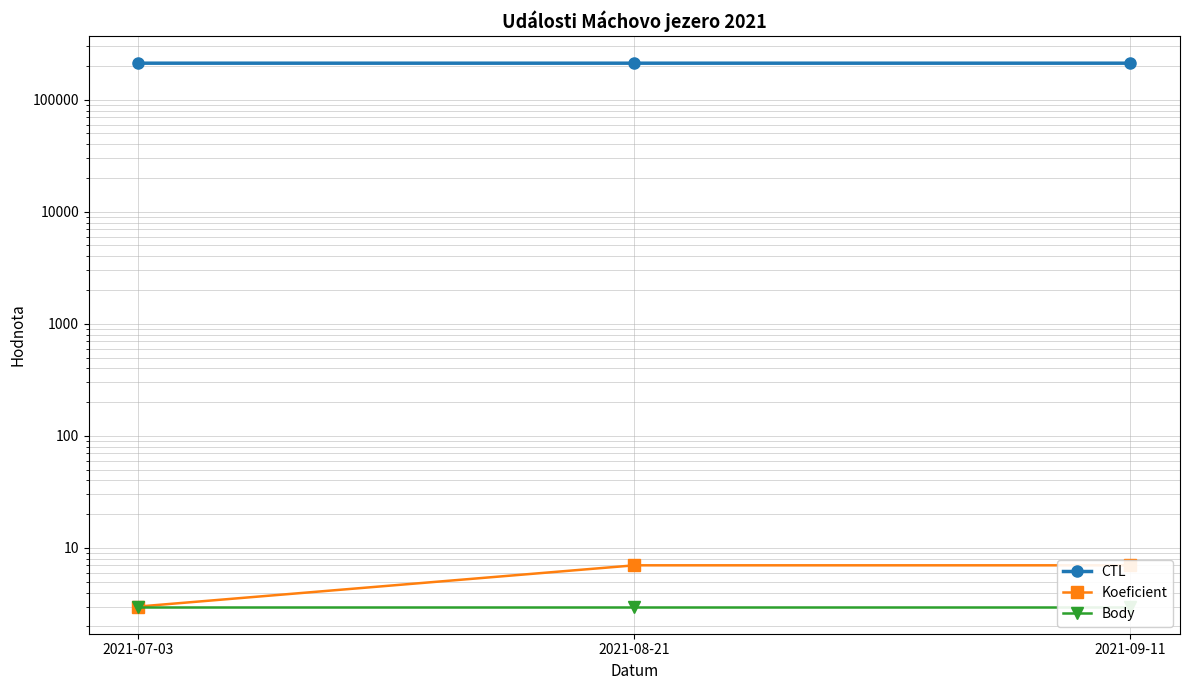

What is the label of the 2nd point from the left?

2021-08-21